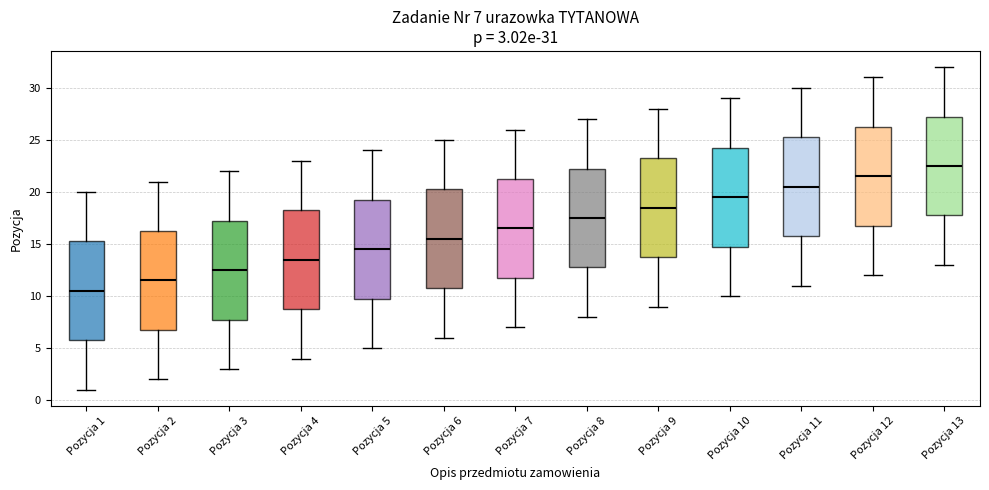

Which box has the lowest median line?

Pozycja 1